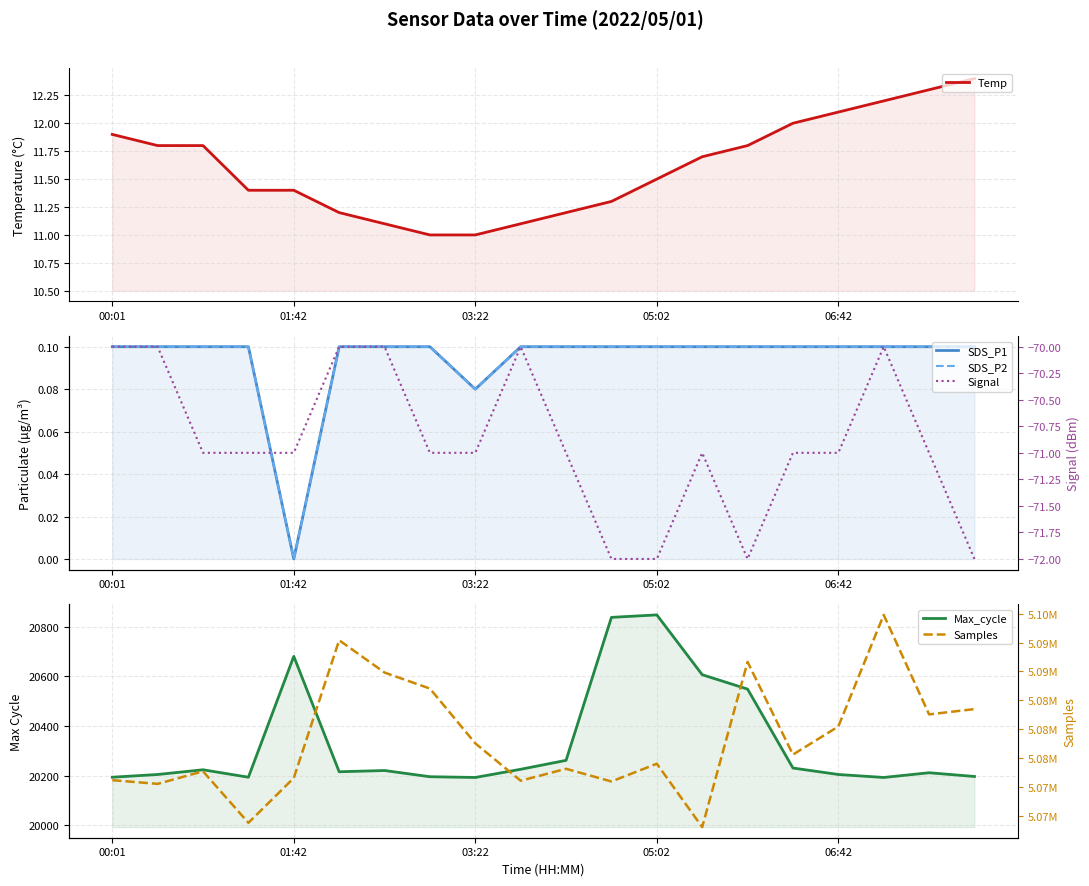

Does the chart have visible grid lines?

Yes